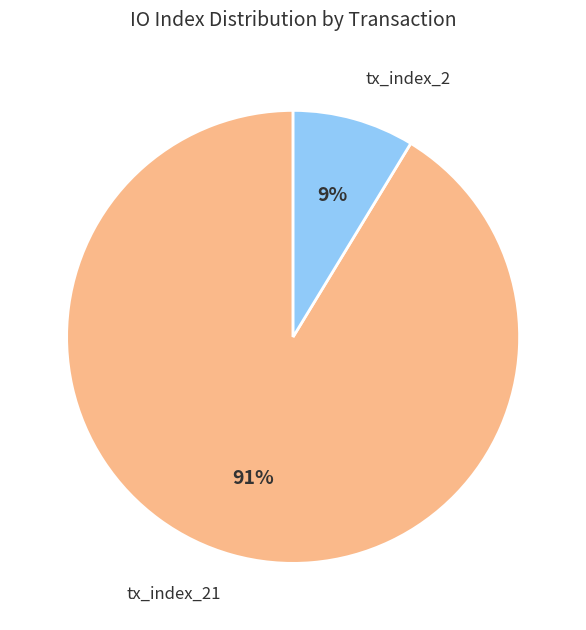

To the nearest percent, what is the average slice percentage?

50%